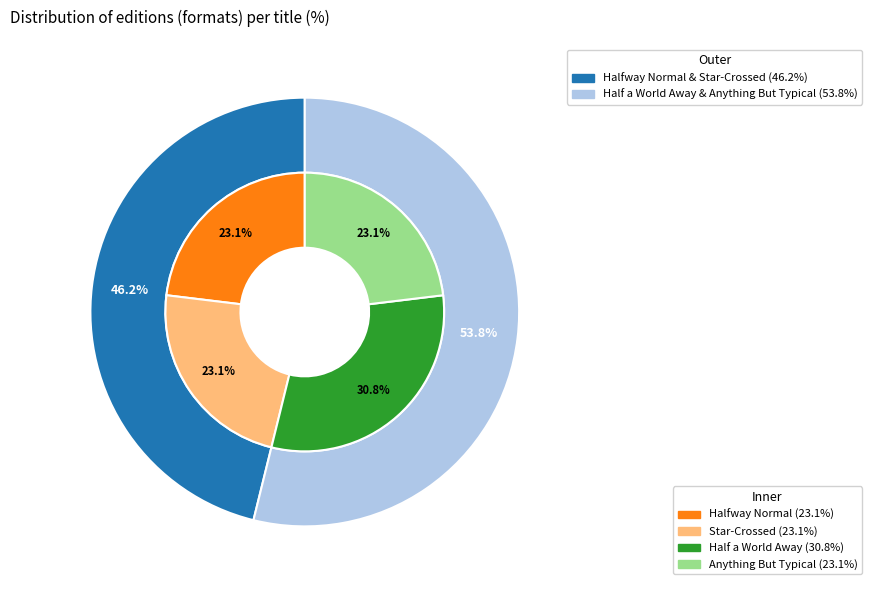

Is the sum of Star-Crossed and Half a World Away greater than half?

Yes